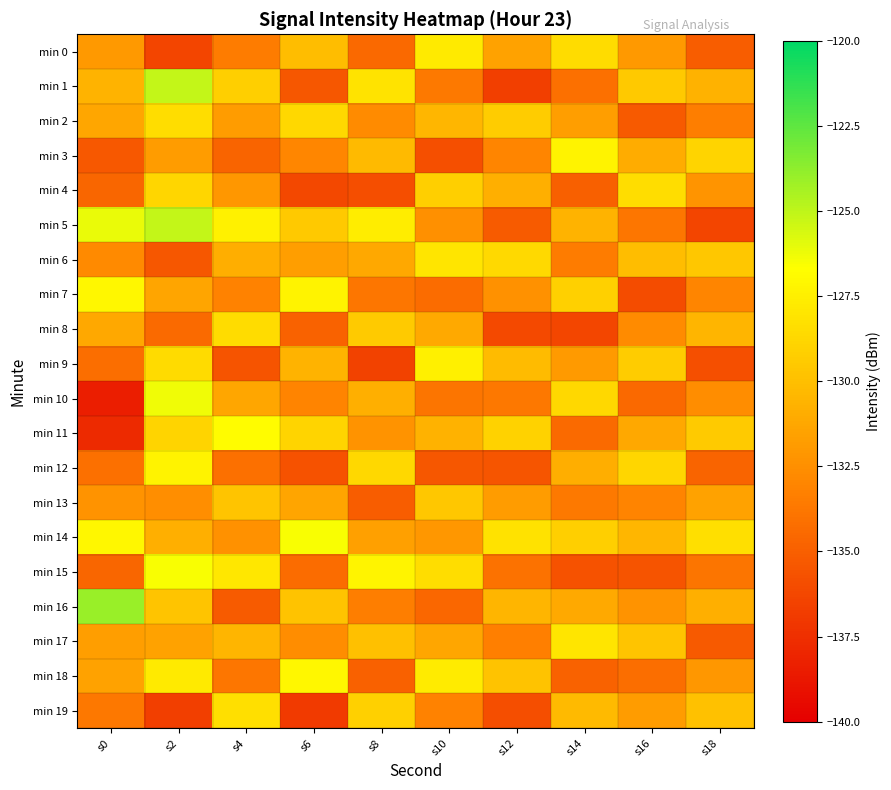

Reading left to right, list all the values displayed in this chart.

min 0: s0=-132.0	s2=-136.3	s4=-133.5	s6=-130.1	s8=-134.5	s10=-127.8	s12=-131.5	s14=-128.5	s16=-132.0	s18=-135.1
min 1: s0=-130.6	s2=-125.2	s4=-129.2	s6=-135.4	s8=-128.1	s10=-133.6	s12=-136.7	s14=-134.1	s16=-129.5	s18=-130.7
min 2: s0=-131.3	s2=-128.4	s4=-131.8	s6=-128.7	s8=-132.7	s10=-130.4	s12=-129.3	s14=-131.7	s16=-135.3	s18=-133.4
min 3: s0=-135.4	s2=-131.9	s4=-134.7	s6=-132.9	s8=-130.3	s10=-135.8	s12=-133.0	s14=-127.3	s16=-131.0	s18=-128.9
min 4: s0=-134.7	s2=-128.8	s4=-132.1	s6=-136.2	s8=-135.9	s10=-129.2	s12=-130.8	s14=-135.0	s16=-128.4	s18=-132.2
min 5: s0=-126.2	s2=-125.1	s4=-127.4	s6=-129.5	s8=-127.6	s10=-132.5	s12=-135.2	s14=-130.6	s16=-133.8	s18=-136.4
min 6: s0=-132.8	s2=-135.4	s4=-130.9	s6=-131.7	s8=-131.2	s10=-128.0	s12=-128.6	s14=-133.5	s16=-130.1	s18=-129.6
min 7: s0=-127.1	s2=-131.4	s4=-133.2	s6=-127.3	s8=-133.8	s10=-134.3	s12=-132.4	s14=-129.1	s16=-136.0	s18=-133.0
min 8: s0=-131.2	s2=-134.4	s4=-128.5	s6=-134.8	s8=-129.4	s10=-131.1	s12=-136.1	s14=-136.3	s16=-132.7	s18=-130.5
min 9: s0=-134.1	s2=-128.6	s4=-135.6	s6=-130.6	s8=-136.5	s10=-127.5	s12=-130.2	s14=-131.9	s16=-129.3	s18=-135.8
min 10: s0=-138.4	s2=-126.3	s4=-131.3	s6=-133.1	s8=-130.8	s10=-133.9	s12=-133.7	s14=-128.7	s16=-134.5	s18=-132.6
min 11: s0=-137.8	s2=-128.8	s4=-126.8	s6=-128.9	s8=-132.3	s10=-130.7	s12=-129.0	s14=-134.4	s16=-131.2	s18=-129.4
min 12: s0=-134.1	s2=-127.3	s4=-134.1	s6=-135.7	s8=-128.7	s10=-135.4	s12=-135.5	s14=-130.9	s16=-128.8	s18=-134.7
min 13: s0=-132.3	s2=-132.5	s4=-129.7	s6=-131.4	s8=-135.1	s10=-129.6	s12=-131.8	s14=-133.6	s16=-133.1	s18=-131.5
min 14: s0=-127.1	s2=-130.8	s4=-132.4	s6=-126.5	s8=-131.6	s10=-132.1	s12=-128.2	s14=-129.2	s16=-130.4	s18=-128.3
min 15: s0=-134.6	s2=-126.5	s4=-127.9	s6=-134.3	s8=-127.2	s10=-128.4	s12=-134.0	s14=-135.7	s16=-135.6	s18=-133.9
min 16: s0=-124.0	s2=-129.7	s4=-135.2	s6=-129.8	s8=-133.4	s10=-134.6	s12=-130.5	s14=-131.1	s16=-132.3	s18=-130.8
min 17: s0=-131.7	s2=-131.6	s4=-130.5	s6=-132.6	s8=-130.0	s10=-131.3	s12=-133.3	s14=-128.0	s16=-129.7	s18=-135.3
min 18: s0=-131.5	s2=-127.7	s4=-133.8	s6=-127.1	s8=-134.9	s10=-127.7	s12=-129.8	s14=-134.8	s16=-134.2	s18=-132.1
min 19: s0=-133.7	s2=-136.7	s4=-128.3	s6=-136.9	s8=-129.1	s10=-133.2	s12=-135.9	s14=-130.3	s16=-131.8	s18=-129.9